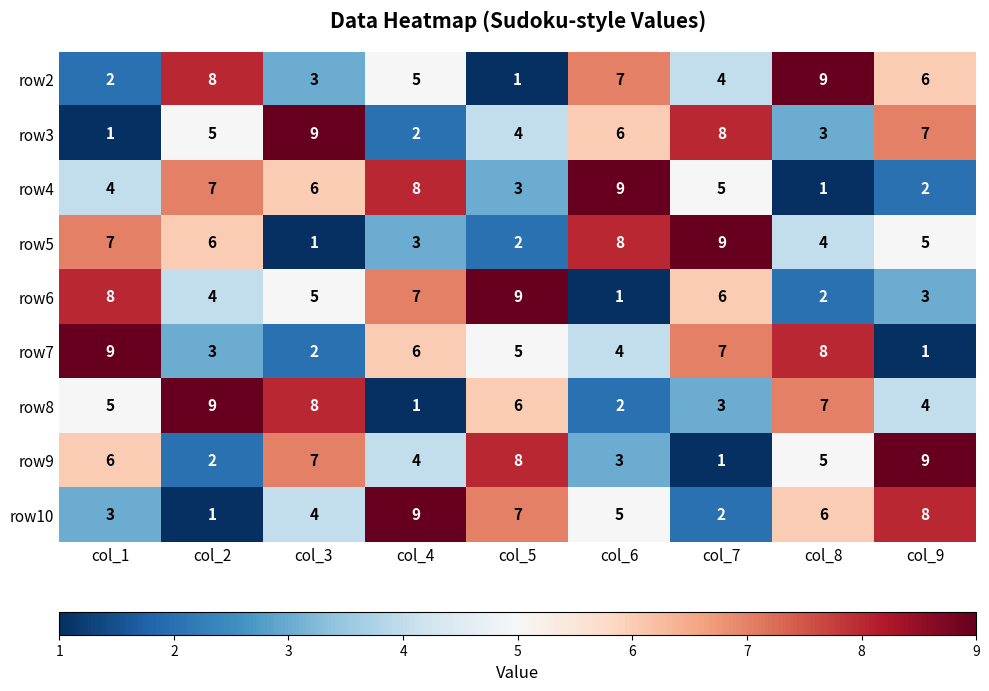

Where does the row4 series first go above 5?

col_2